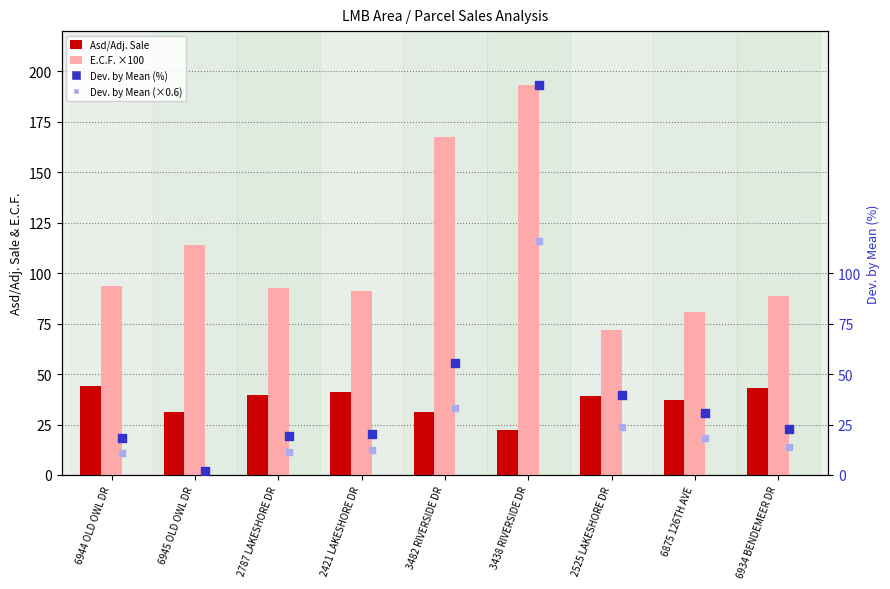

At which category is the sum across all series the highest?

3438 RIVERSIDE DR